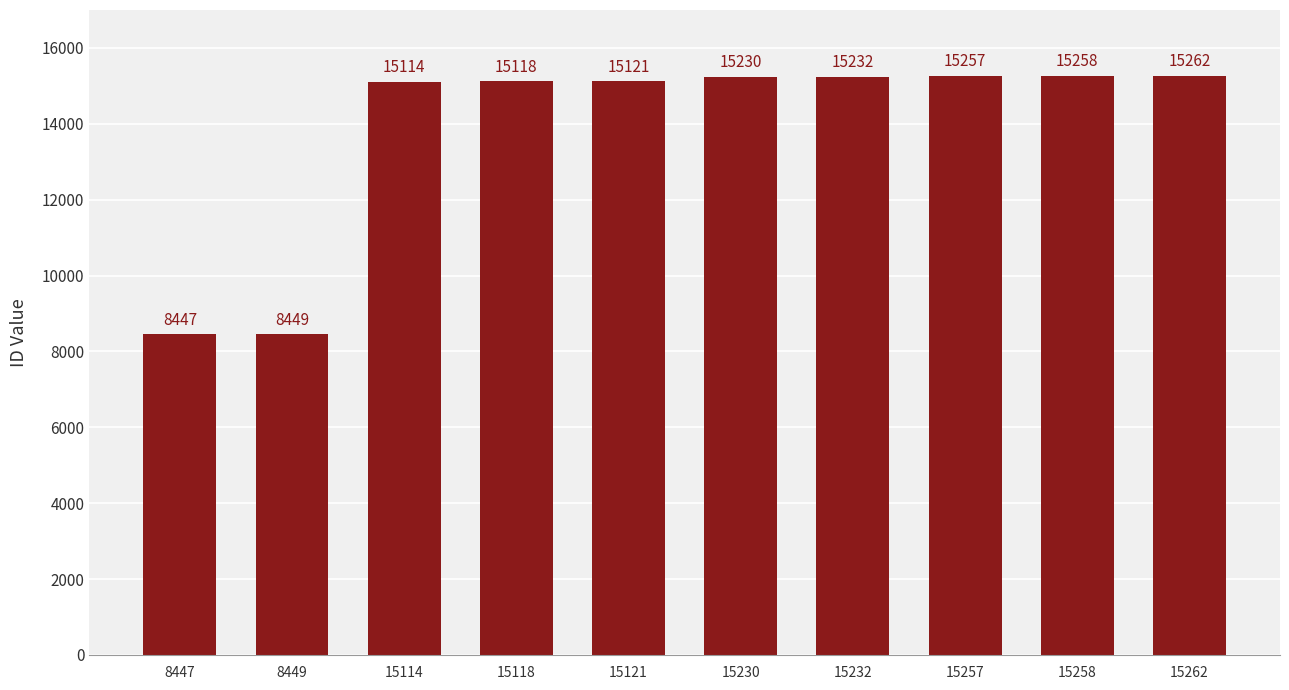

Which label corresponds to the largest value in the chart?

15262